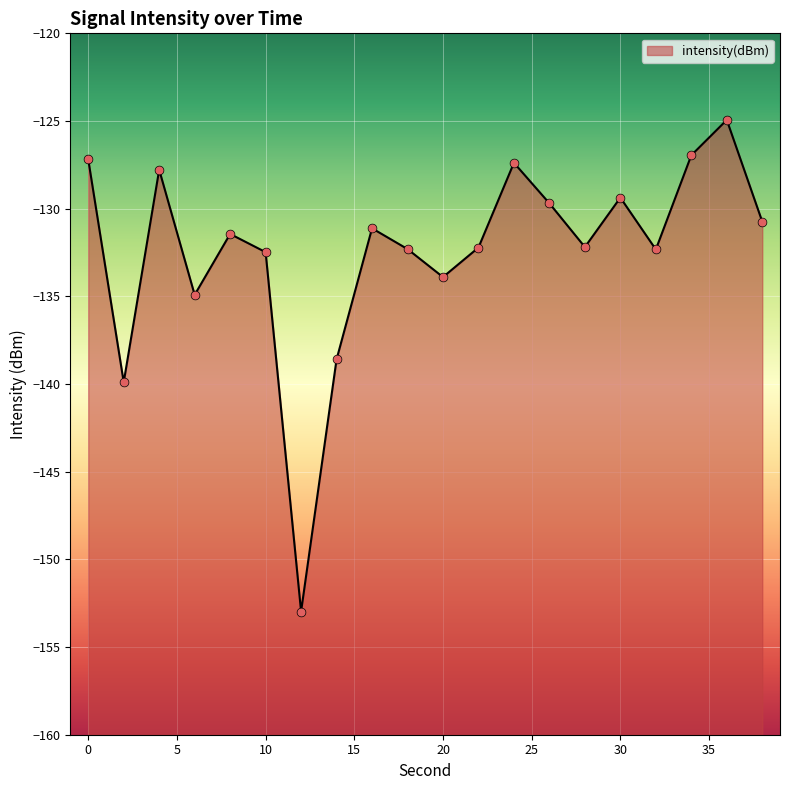

What is the change in value from 8 to 36?

+6.5